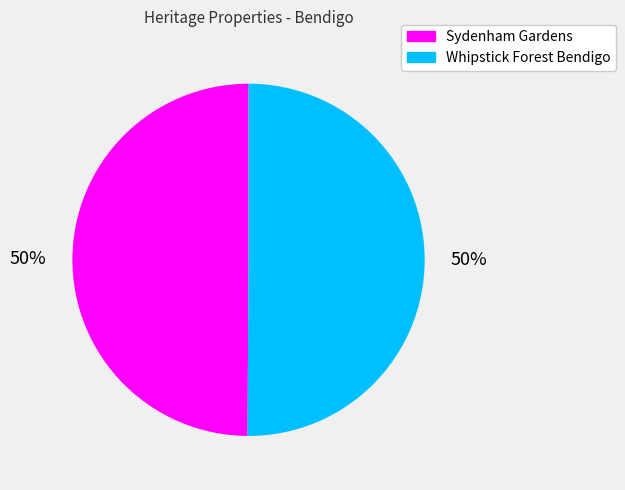

Approximately how many times larger is the value at Whipstick Forest Bendigo compared to Sydenham Gardens?

1.0